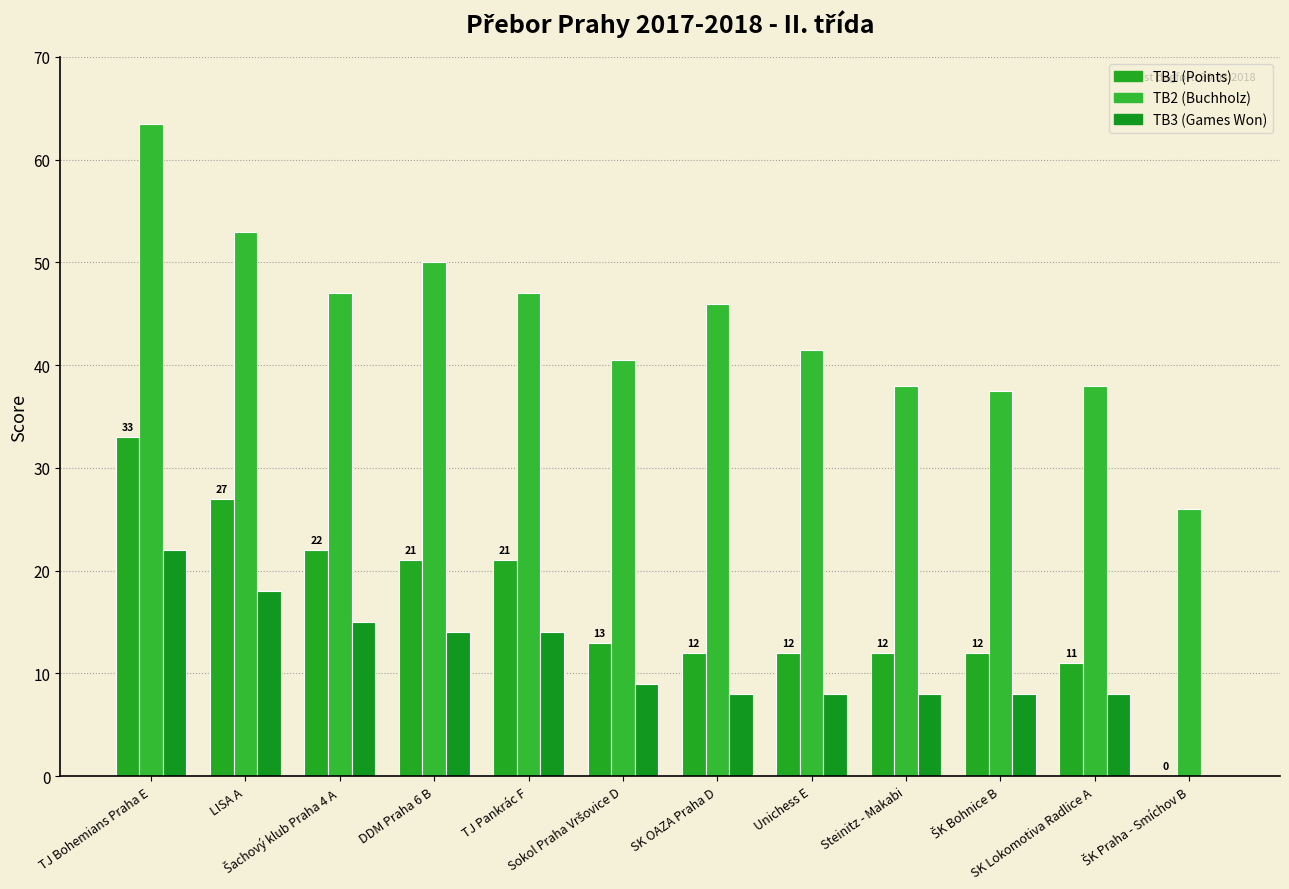

Which has a higher value, TJ Pankrác F or SK Lokomotiva Radlice A?

TJ Pankrác F